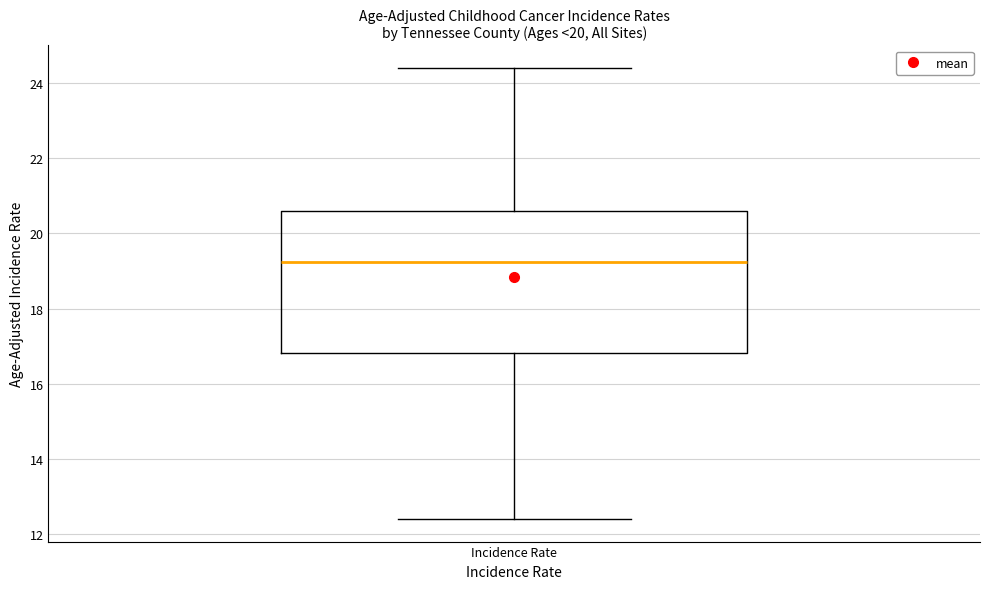

Read this box plot against the y-axis: the position of the median line, the range covered by the box, and the ends of both whiskers. The values are not printed on the chart, so give them approximately, as read against the axis.

median 19.2, box 16.8 to 20.6, whiskers 12.4 to 24.4